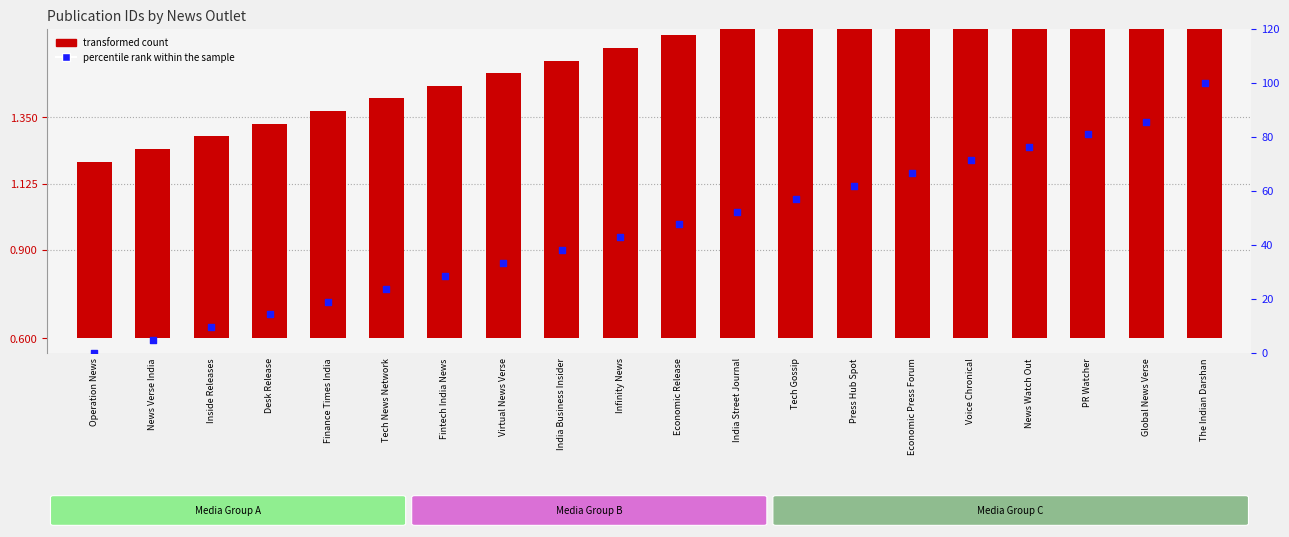

Which series has the largest total across all categories?

percentile rank within the sample